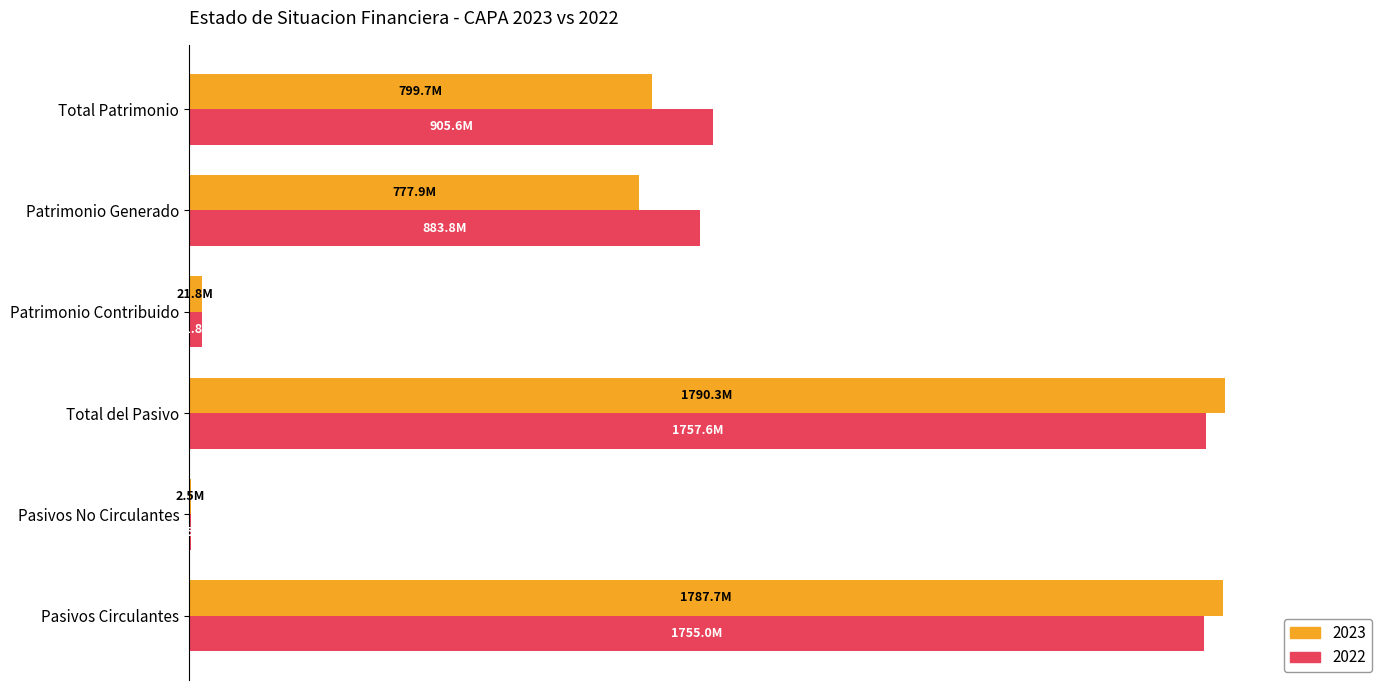

Rank the series by their average value, from lowest to highest.

2023, 2022